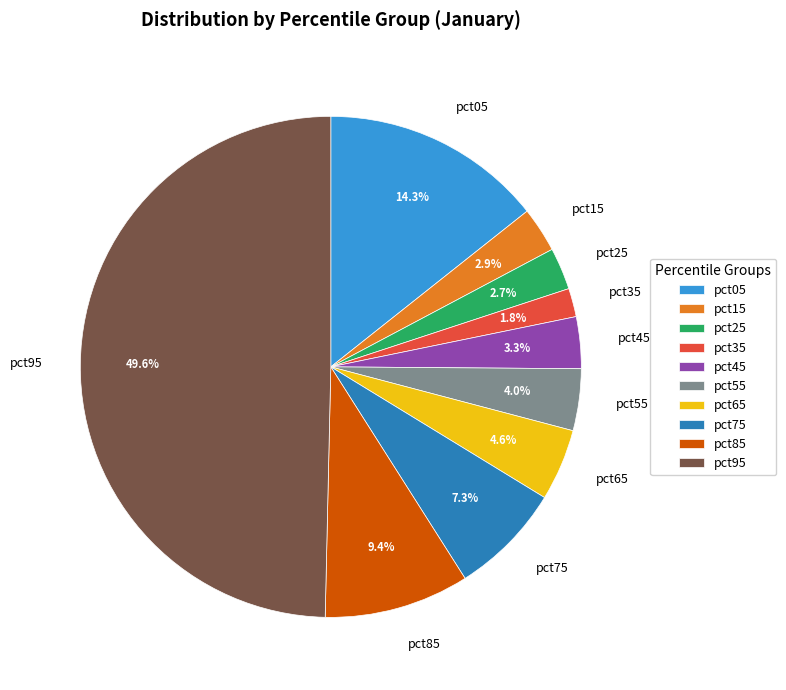

True or false: pct65 accounts for 5% of the total.

True